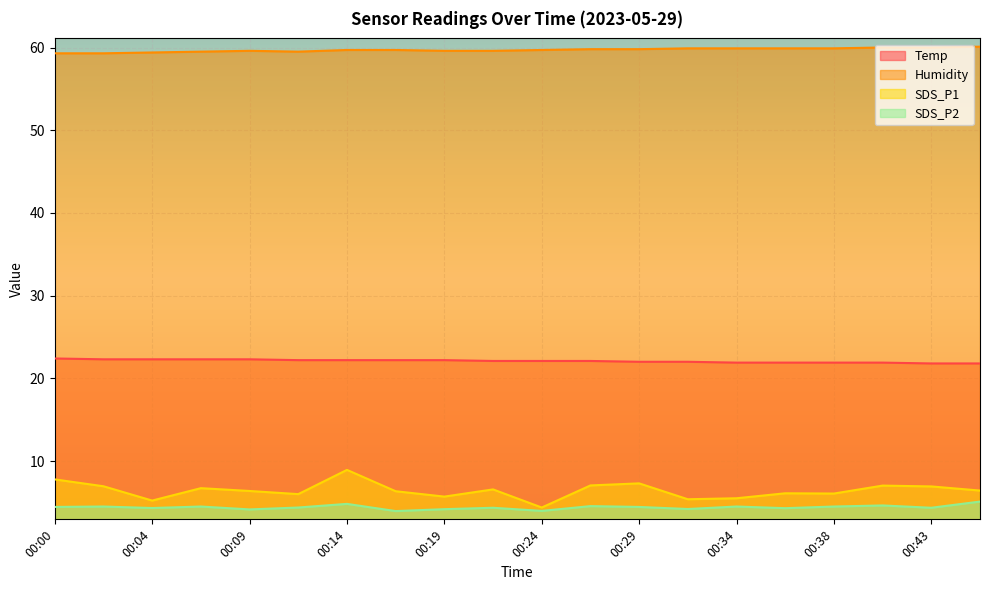

The SDS_P1 series shows 5.7 at 00:19. True or false?

True